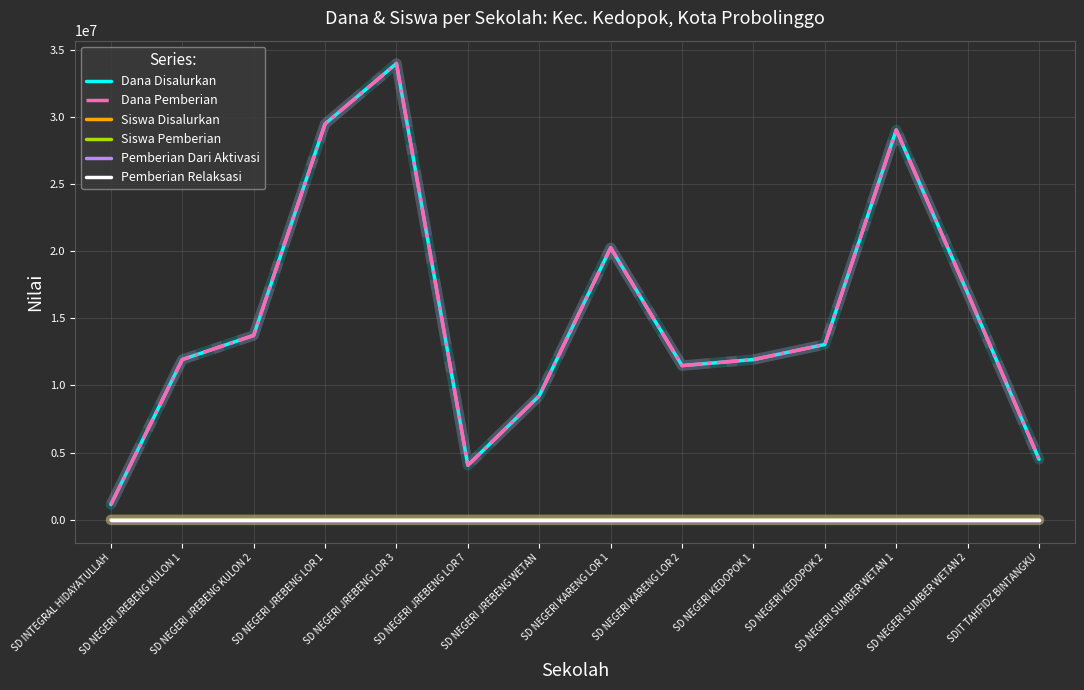

Does the chart display data point markers on the line(s)?

No